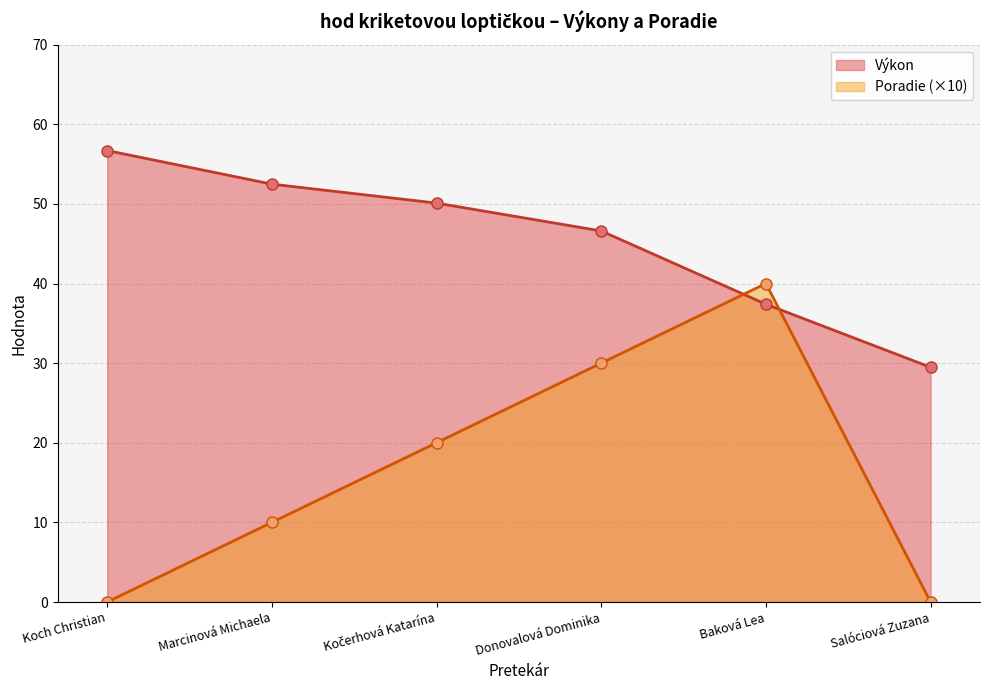

Reading right to left, transcribe all the data shown in this chart.

Výkon: 29.5	37.4	46.6	50.1	52.5	56.7
Poradie: 0.0	40.0	30.0	20.0	10.0	0.0